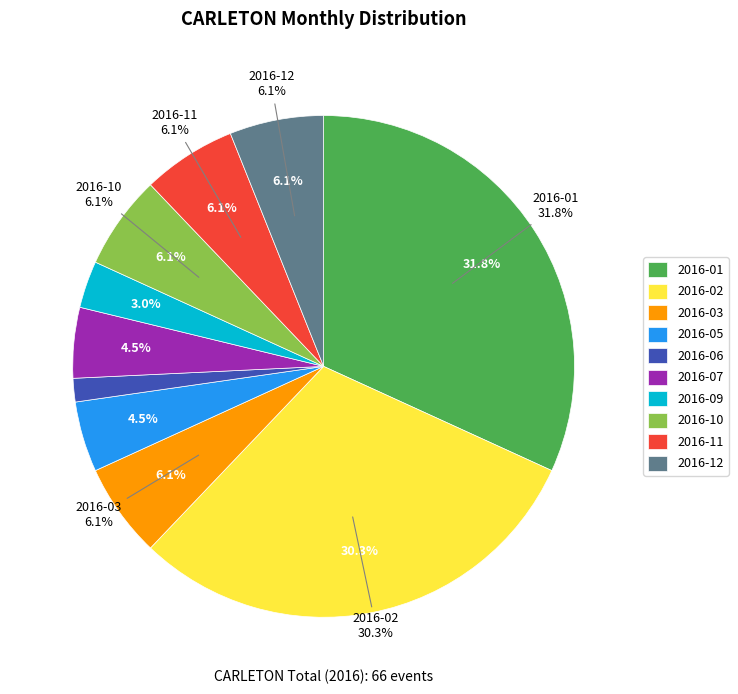

To the nearest percent, what is the difference between the 2016-10 and 2016-05 slice percentages?

2%